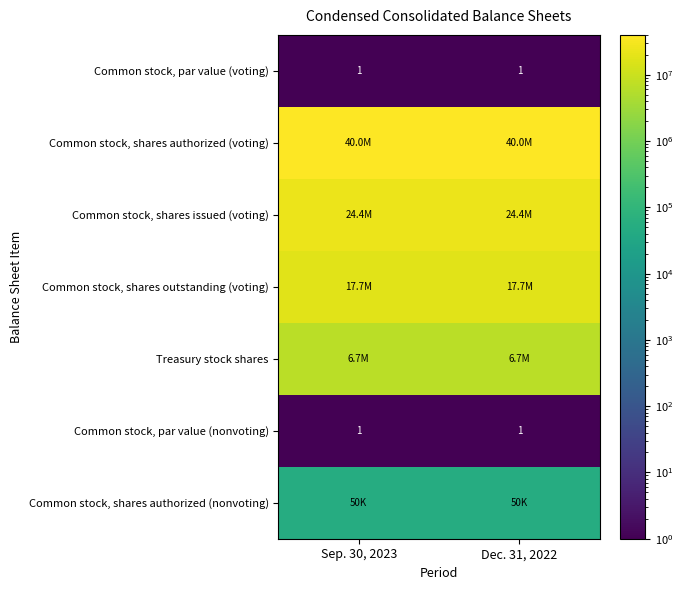

What is the difference between the highest and lowest values at Dec. 31, 2022?

39999999